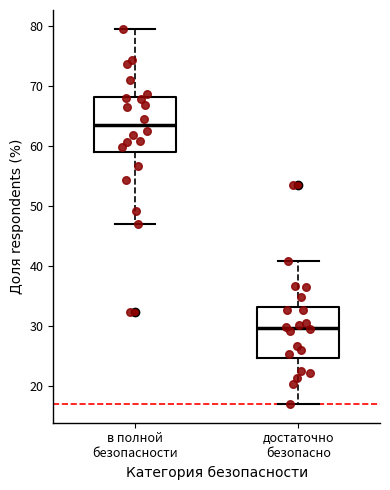

Where does the upper whisker of the box for в полной безопасности end on the y-axis? The values are not printed on the chart, so give them approximately, as read against the axis.

80